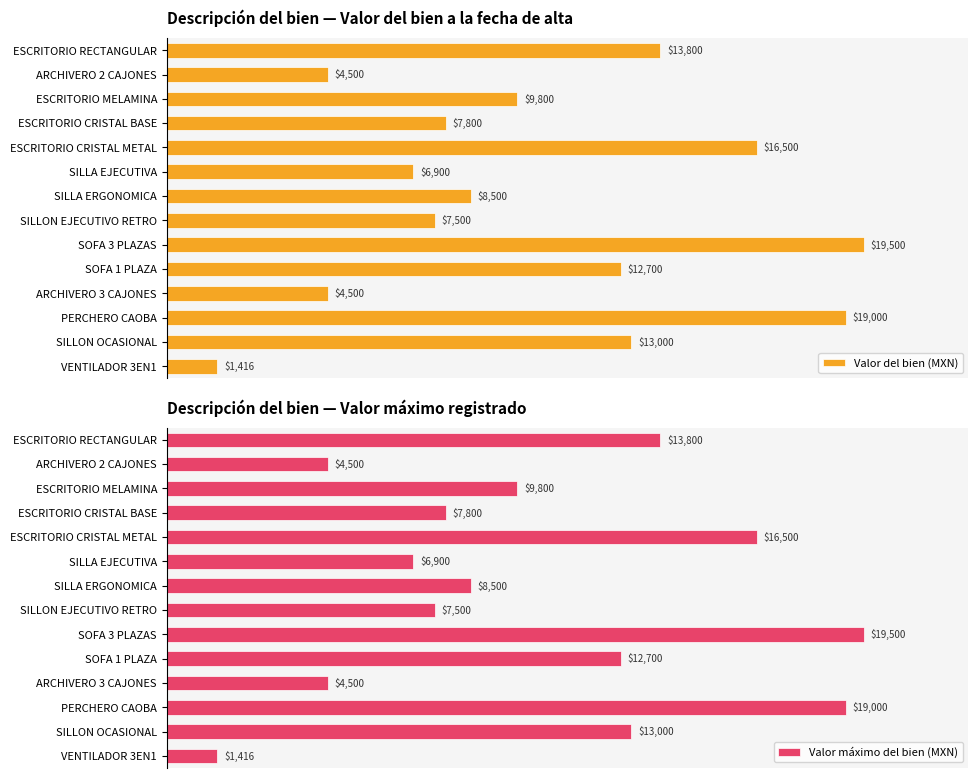

Does the chart contain any negative values?

No